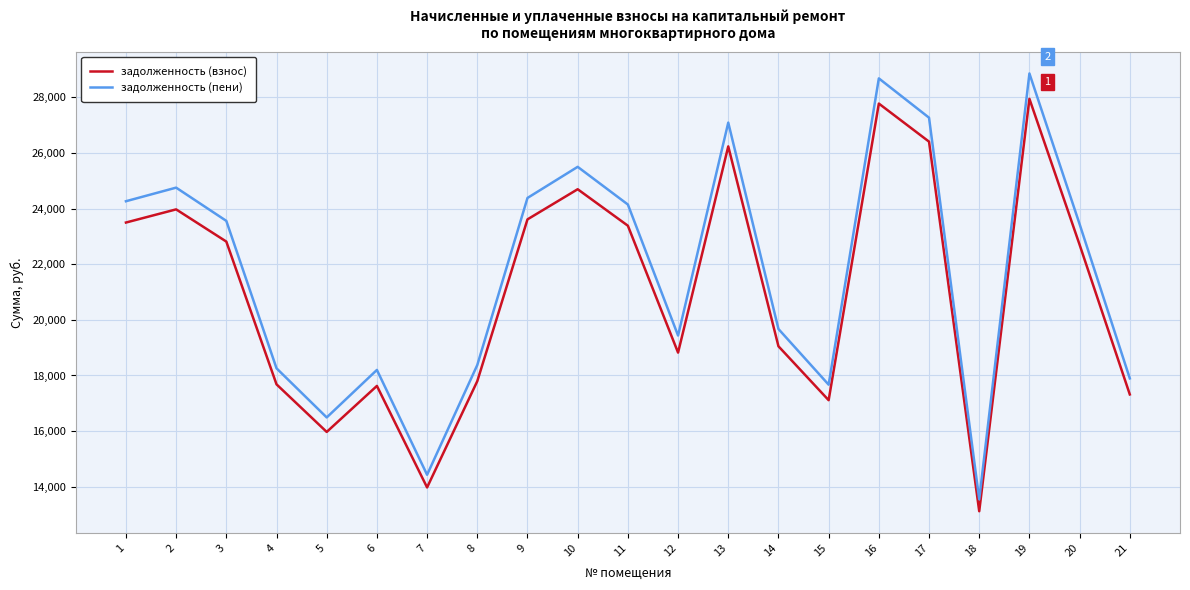

Rank the series by their average value, from lowest to highest.

задолженность (взнос), задолженность (пени)